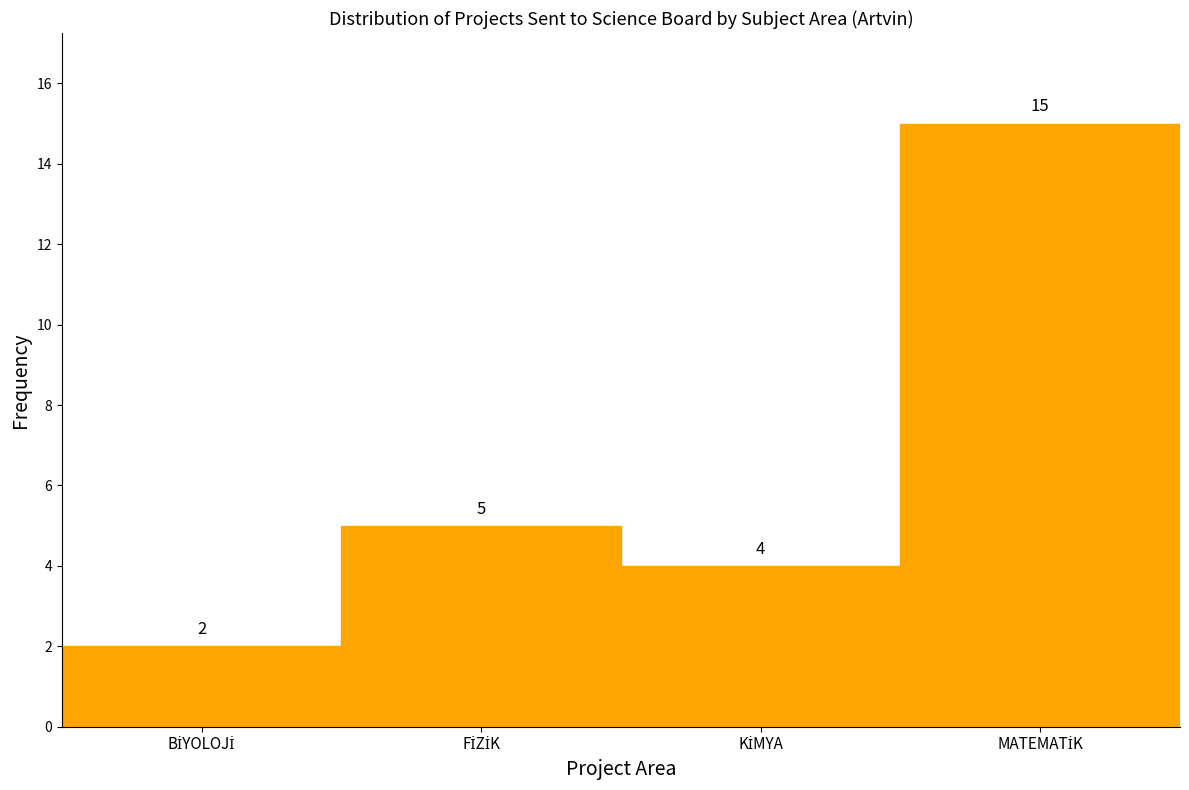

Reading left to right, transcribe all the data shown in this chart.

2	5	4	15